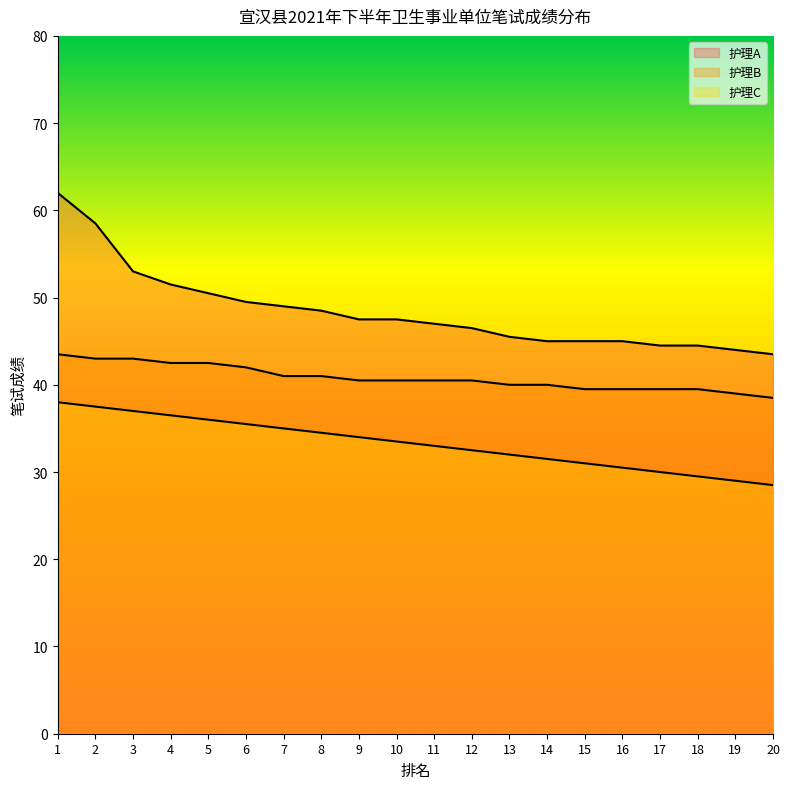

What are all the series names shown in the legend?

护理A, 护理B, 护理C